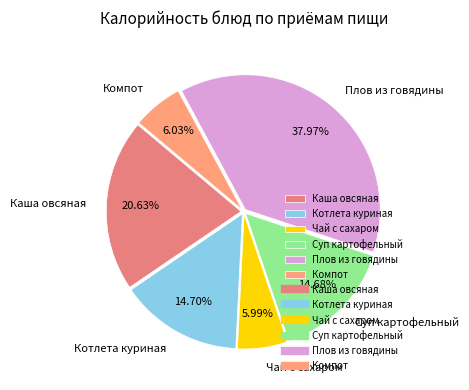

Is Каша овсяная the majority of the pie?

No